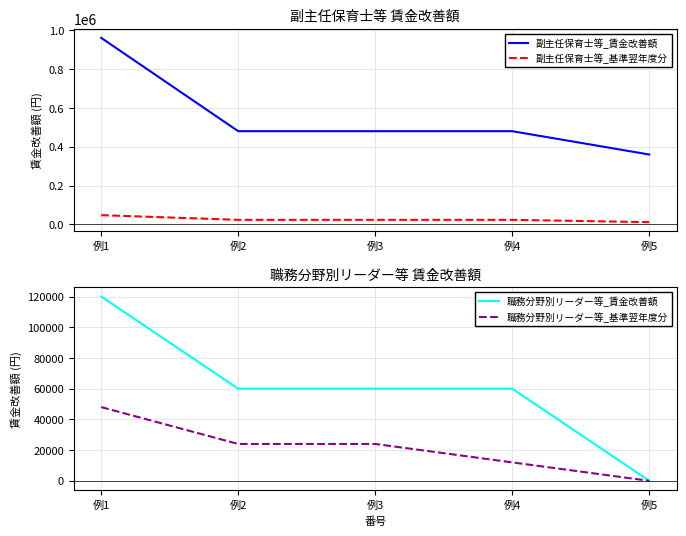

True or false: 副主任保育士等_賃金改善額 has more than 0 points higher than both neighbors.

False